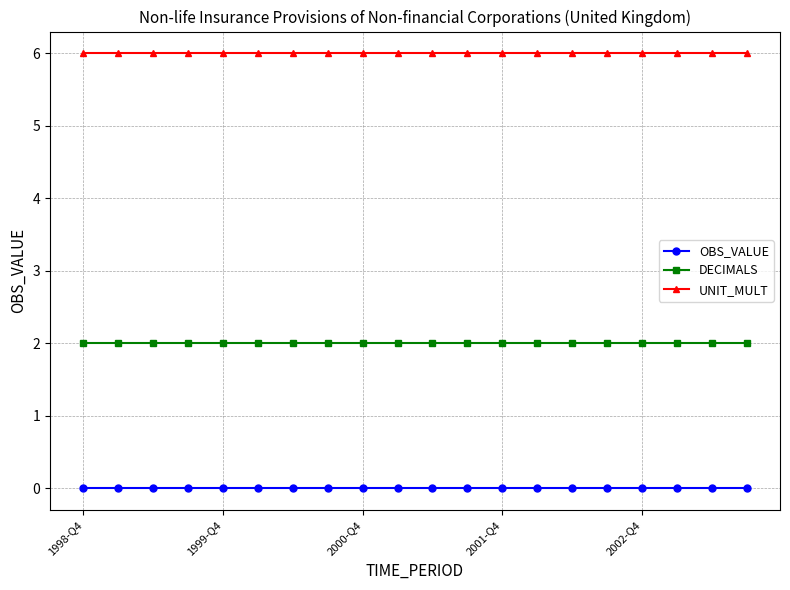

How many lines are shown in the chart?

3